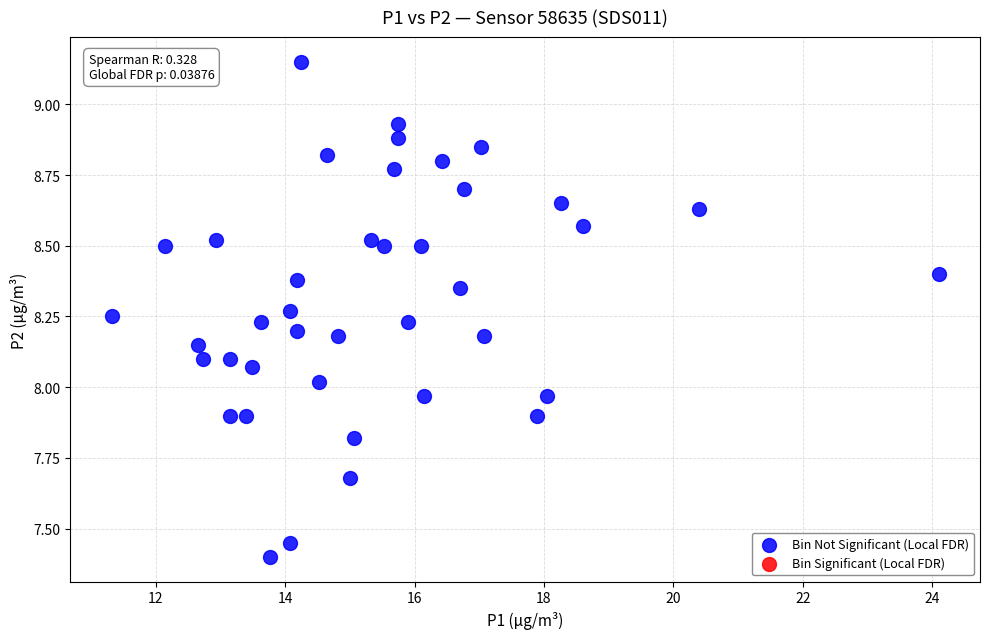

What is the range of X values (max minus min)?

12.8